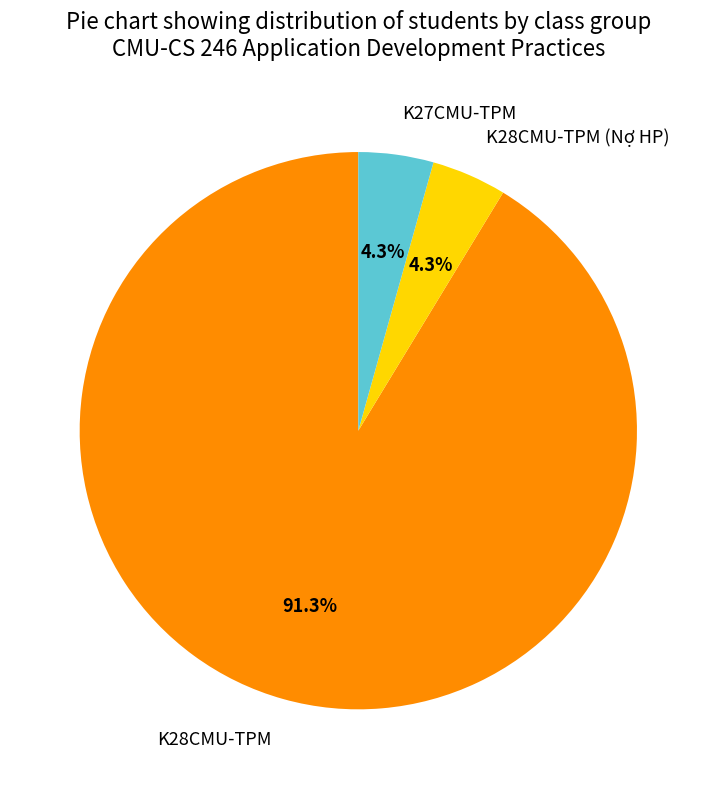

Which category has the biggest portion of the pie?

K28CMU-TPM